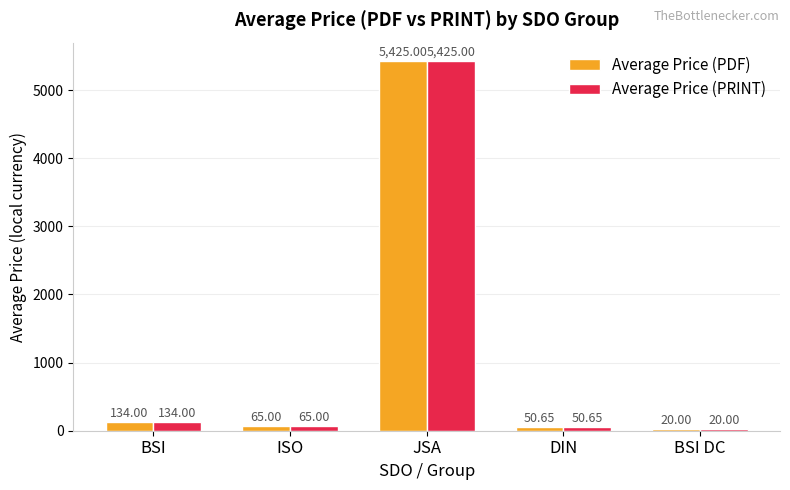

What value does the Average Price (PDF) series have at BSI?

134.0